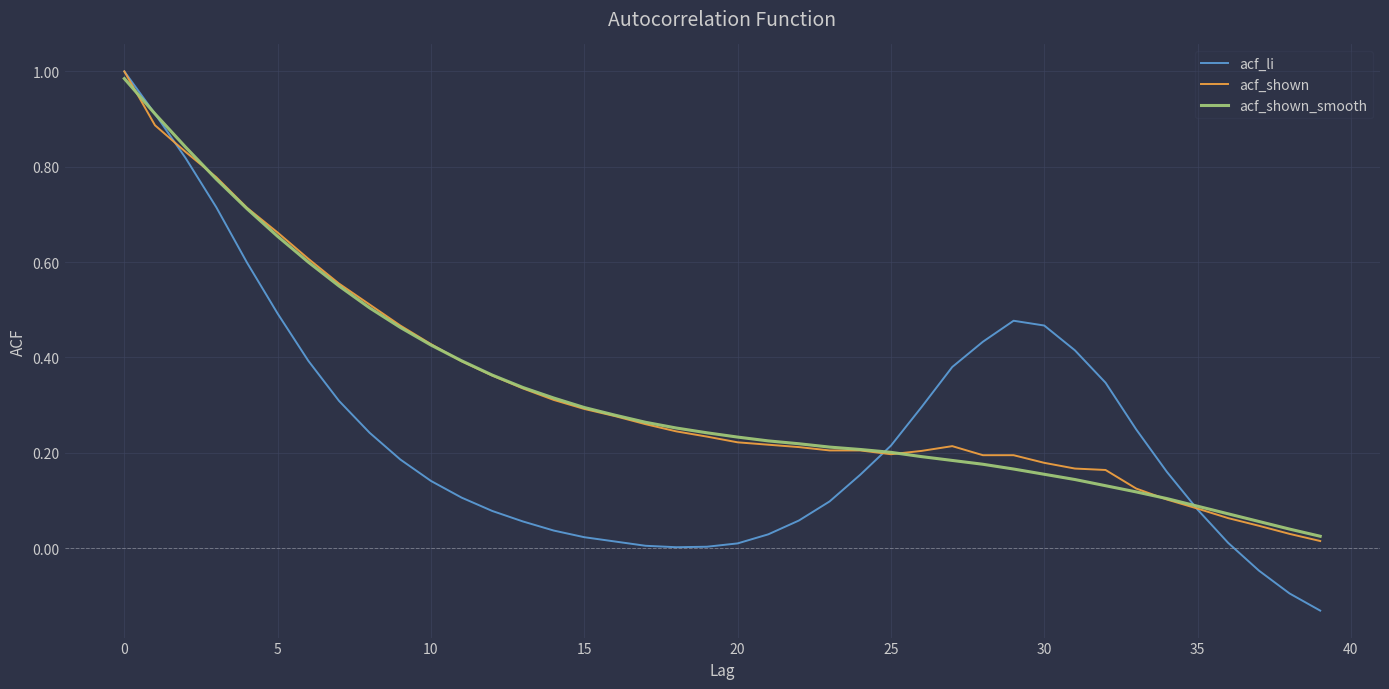

What is the sum of all acf_shown values?

13.2